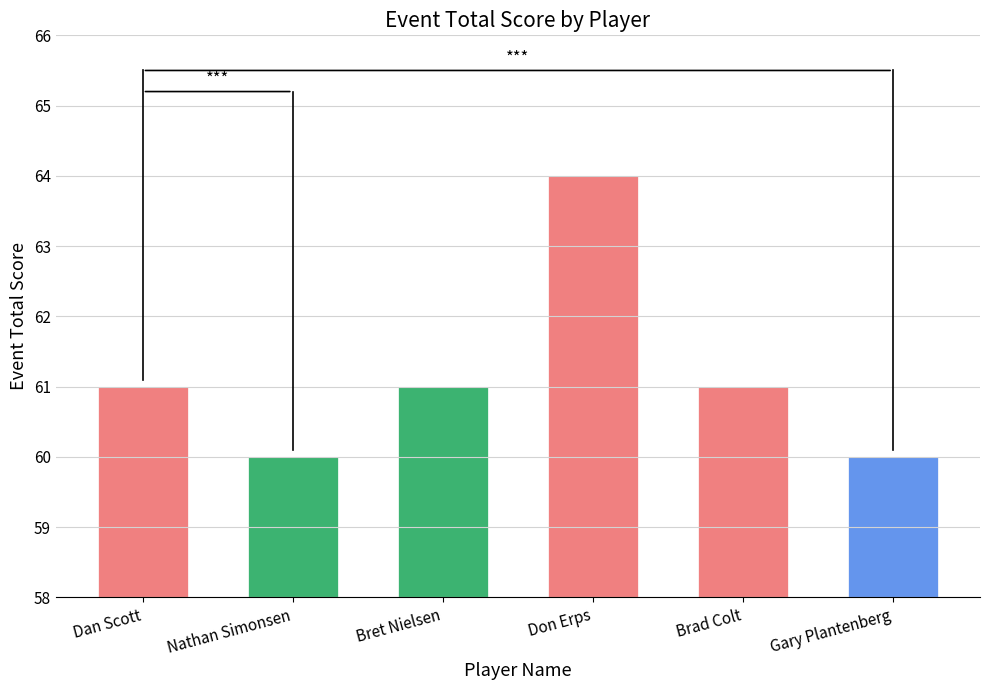

Count the values in the range 60 to 61.

5